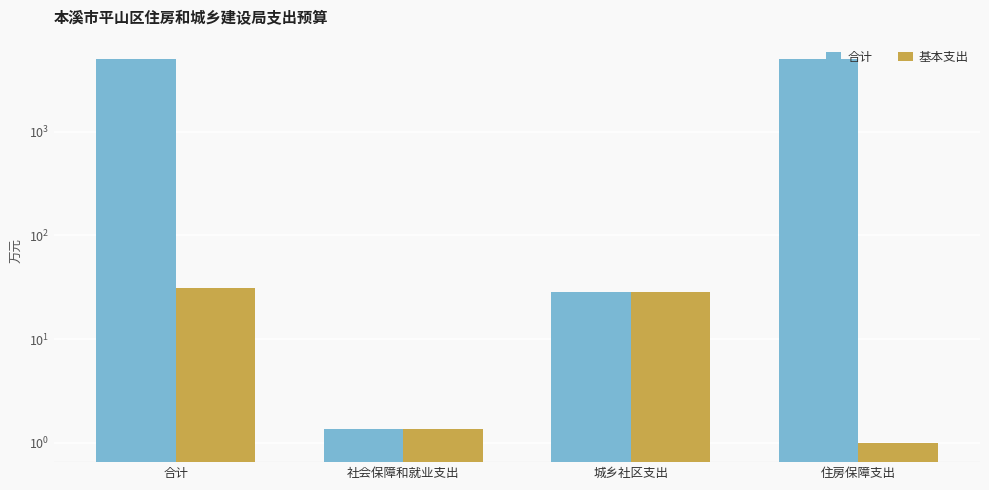

What is the smallest value displayed?

1.0